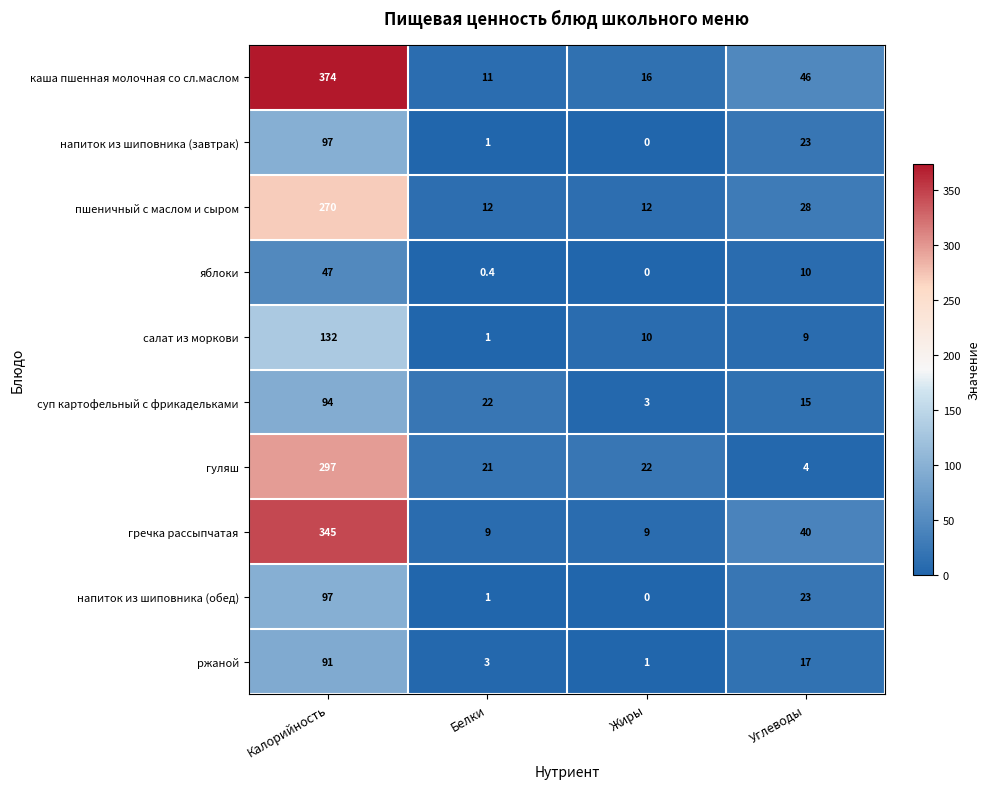

What is the highest value of the ржаной series?

91.0